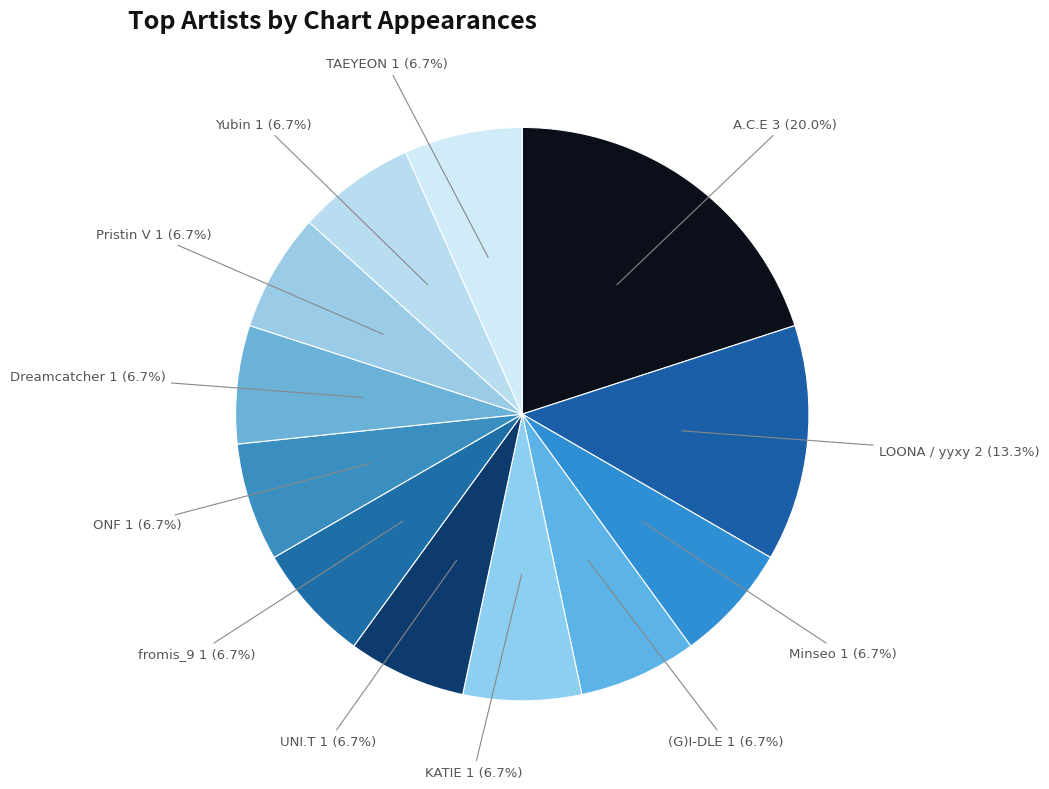

What is the ratio of the value at (G)I-DLE to the value at A.C.E?

0.3